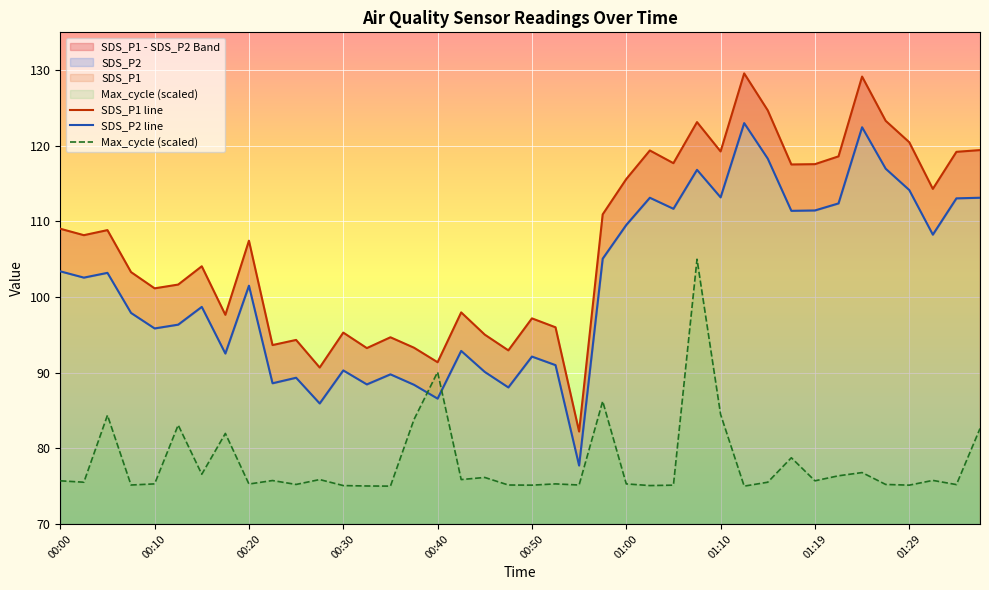

Which series has the widest spread of values?

SDS_P1 line